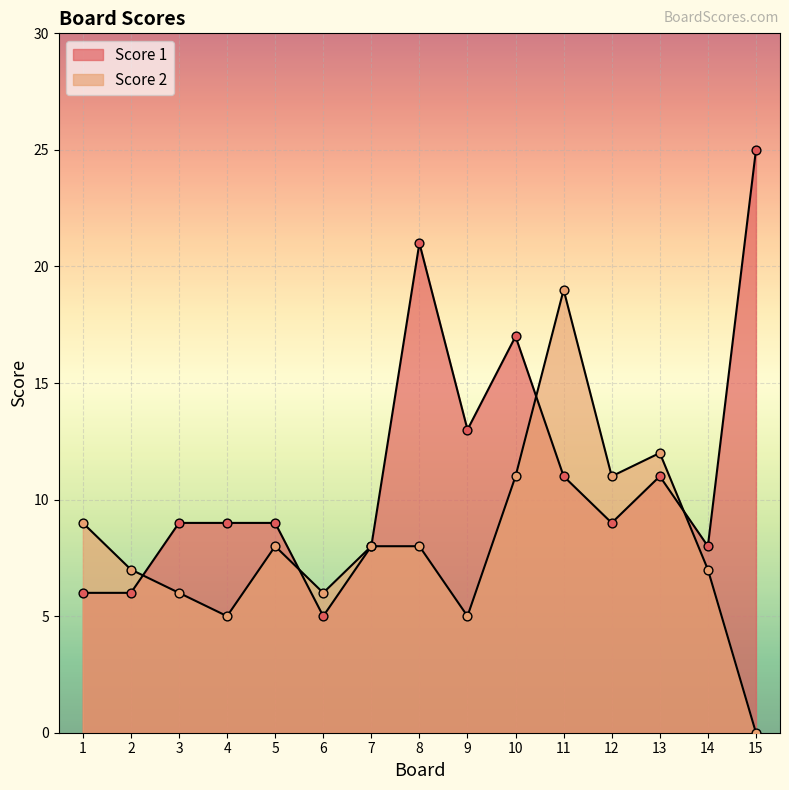

What is the total value across all series at 10?

28